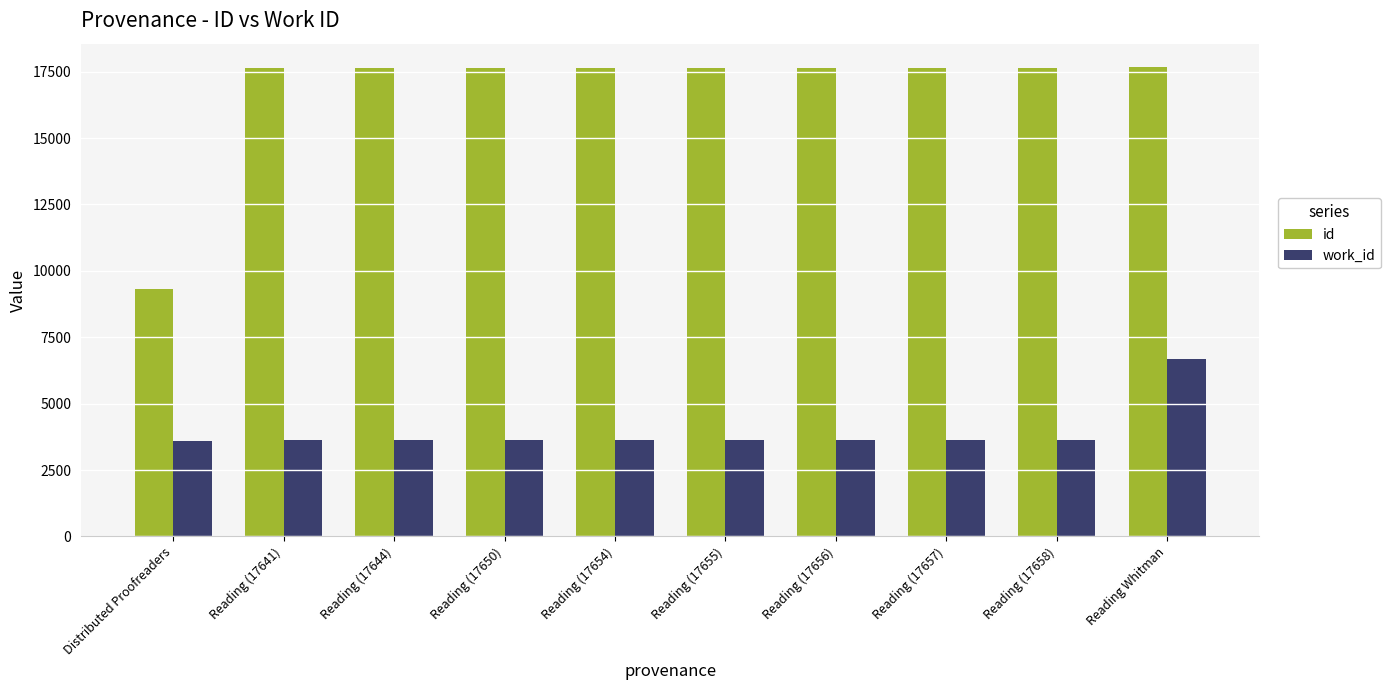

What is the sum of all work_id values?

39191